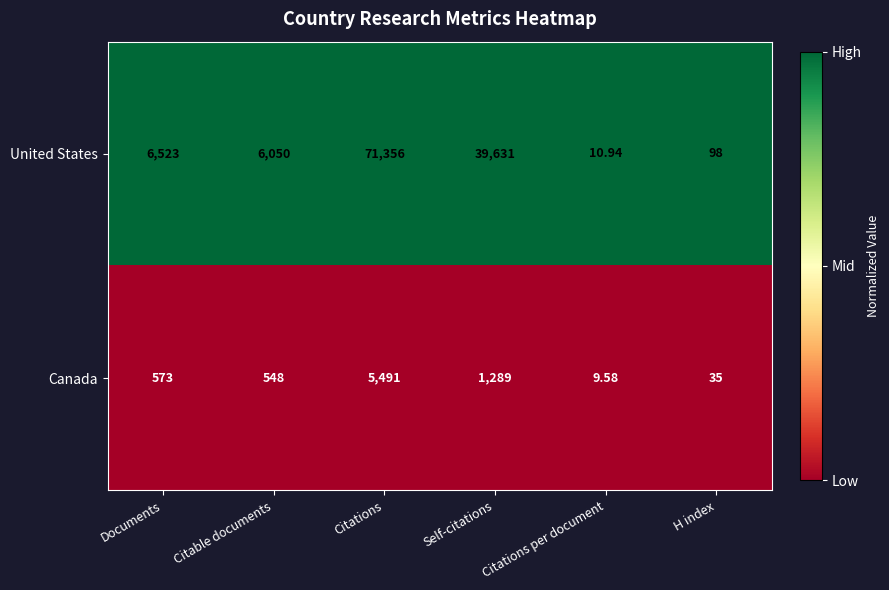

At which label is Canada closest to 2750?

Self-citations